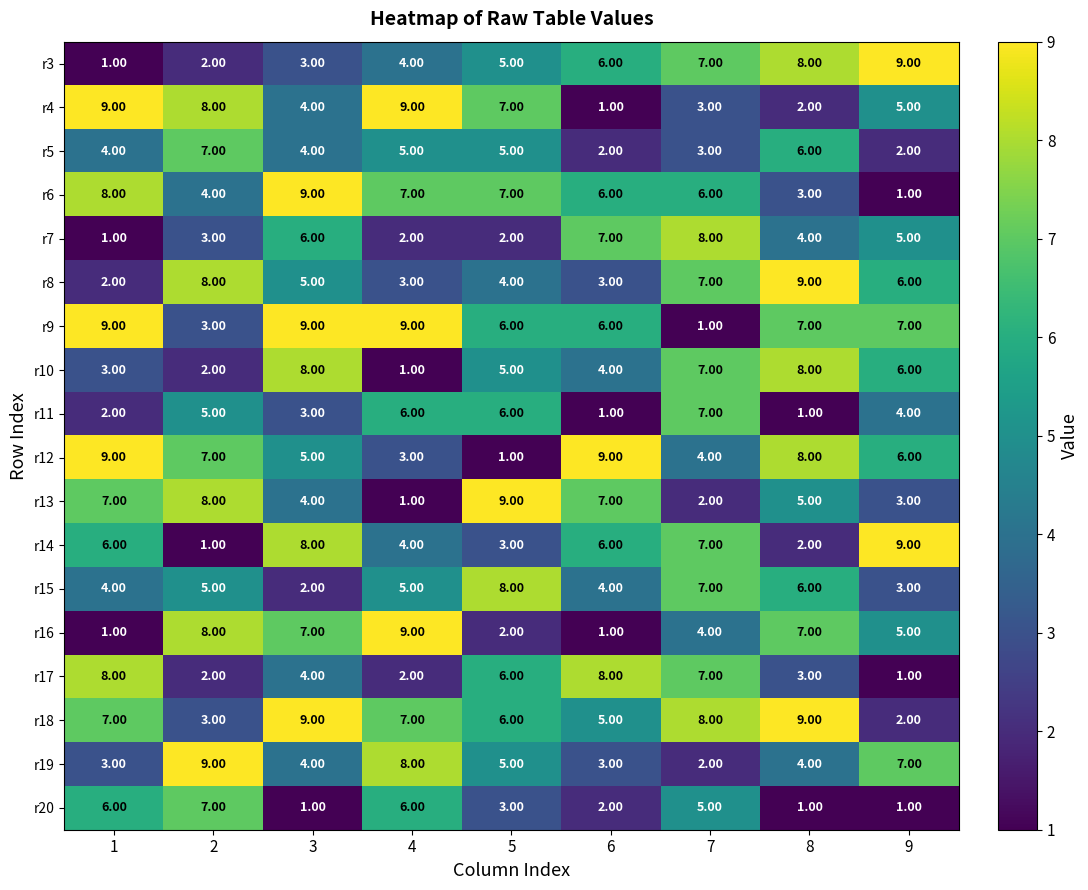

What is the difference between the maximum and second lowest values in the r20 series?

6